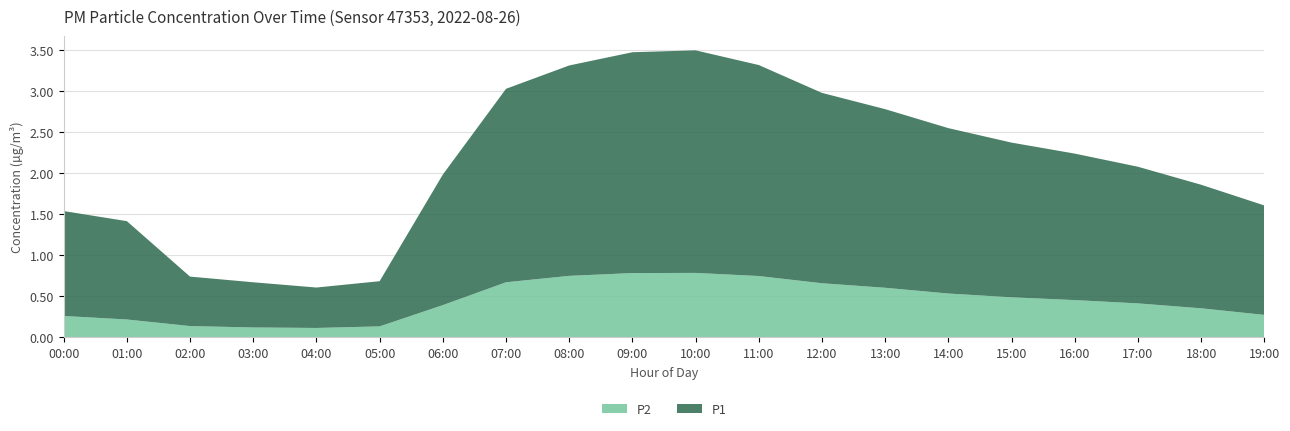

What is the total value across all series at 10:00?

3.5